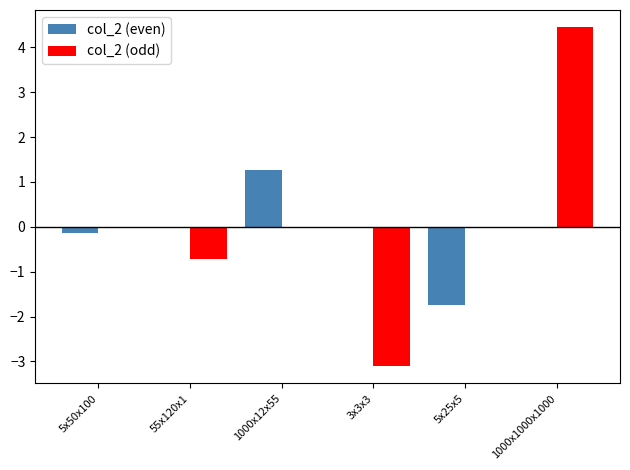

Which series has the largest total across all categories?

col_2 (odd)